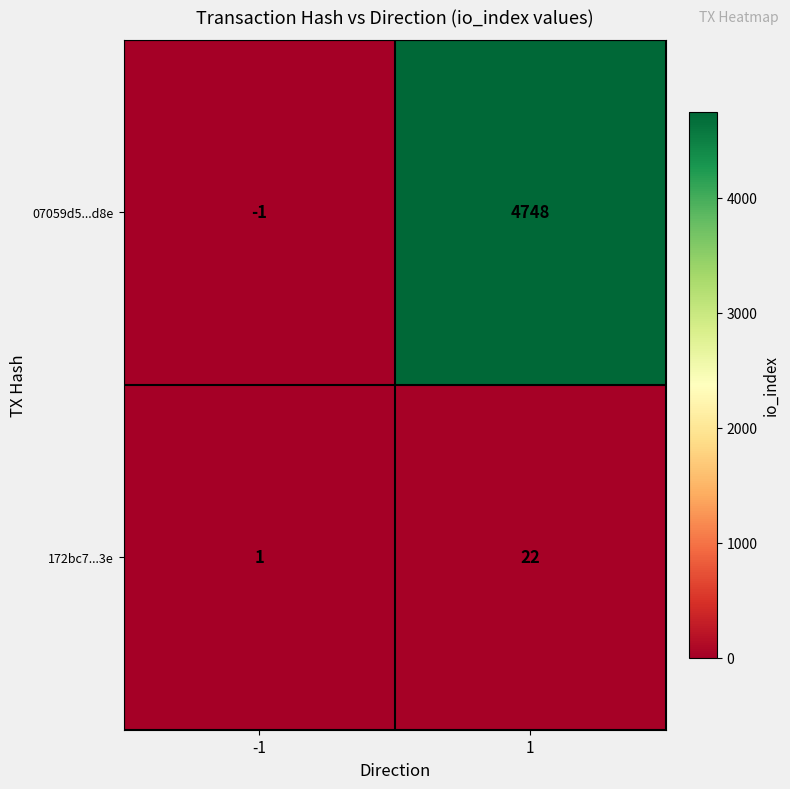

Which series has the largest range (max minus min)?

07059d5...d8e